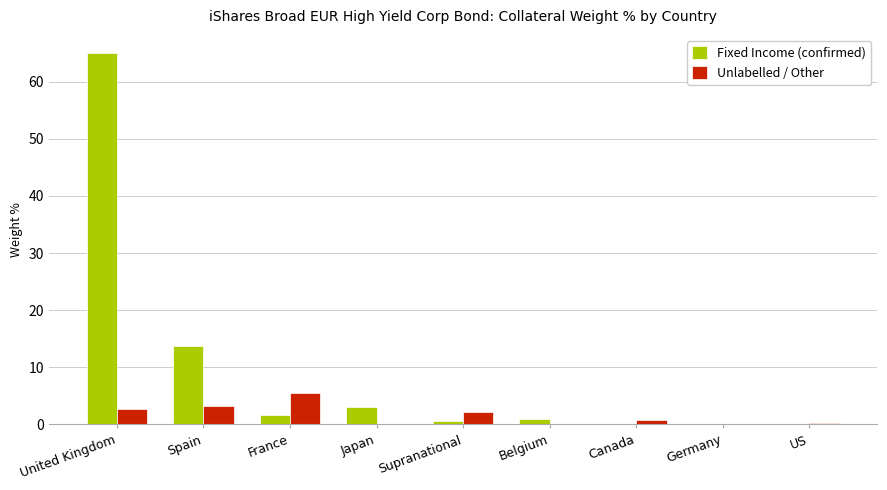

Are the bars horizontal?

No